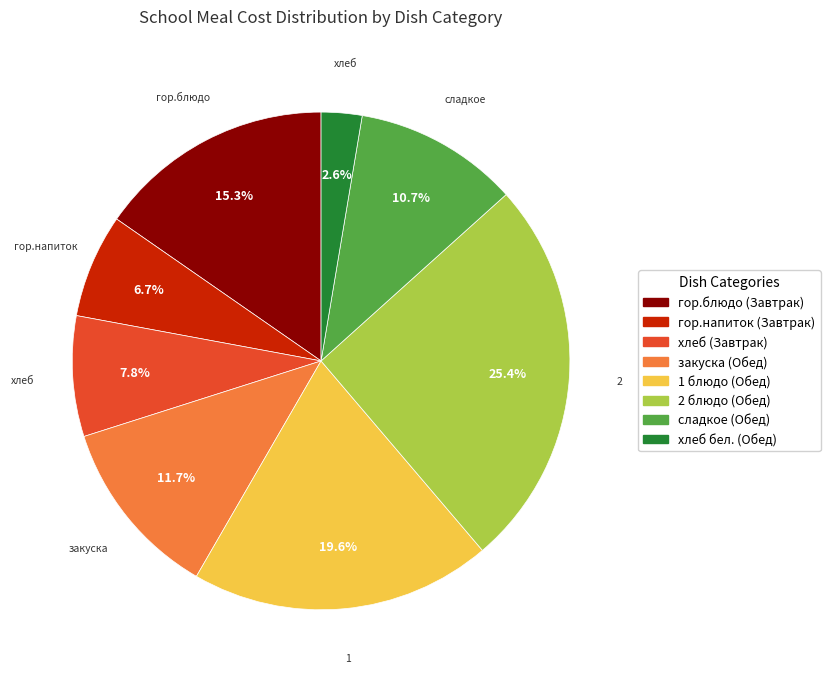

Combined, do 1 блюдо (Обед) and 2 блюдо (Обед) account for over 50%?

No